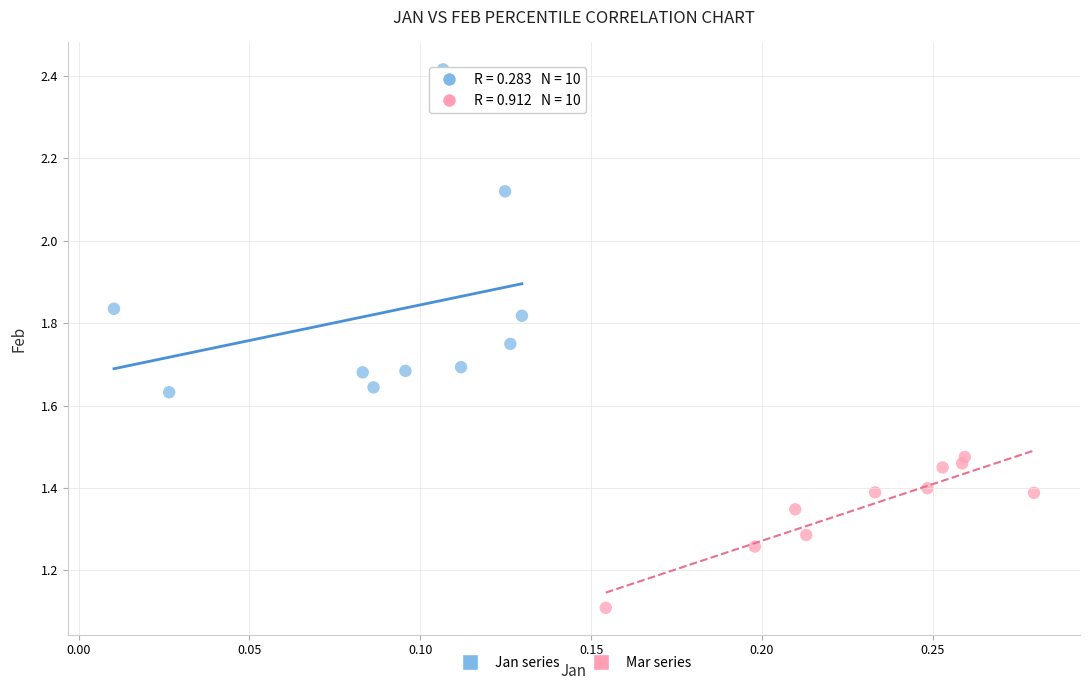

What are all the series names shown in the legend?

Jan series, Mar series